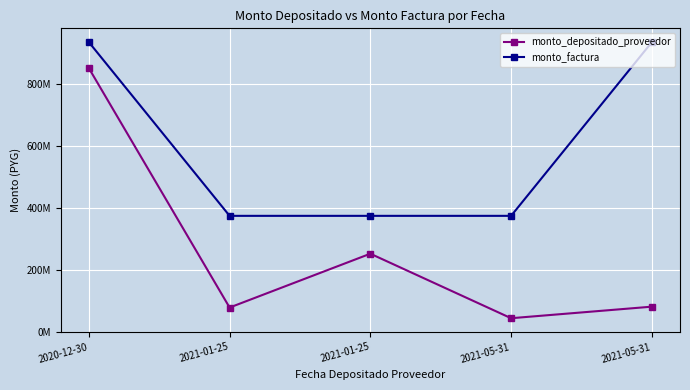

Does the chart have visible grid lines?

Yes